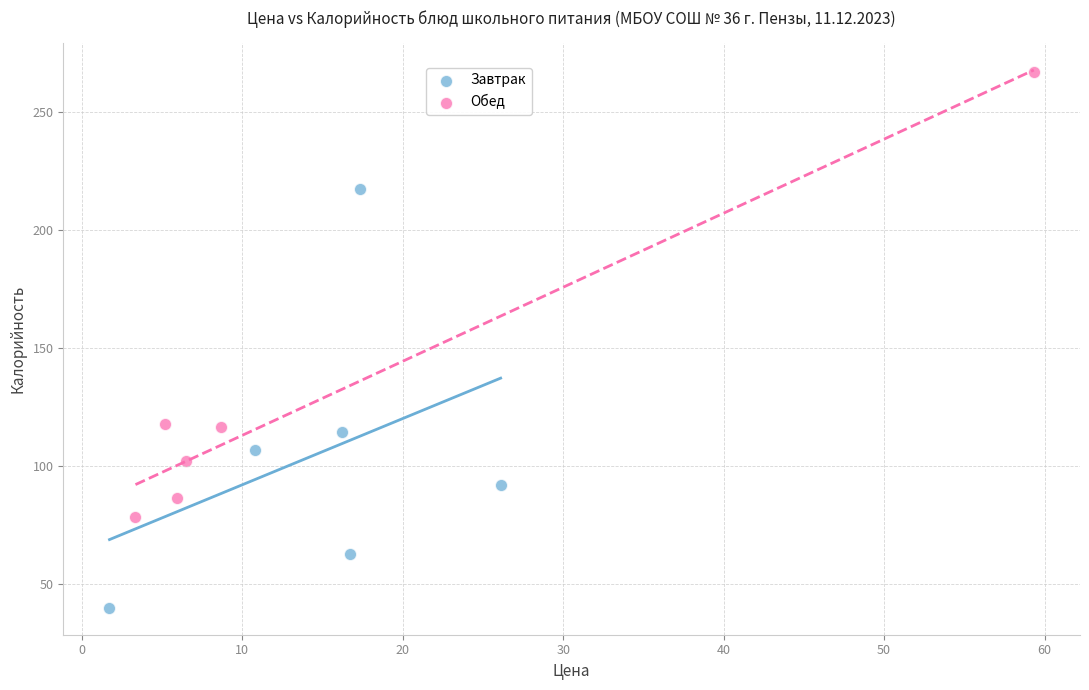

Which series contains the highest Y value?

Обед